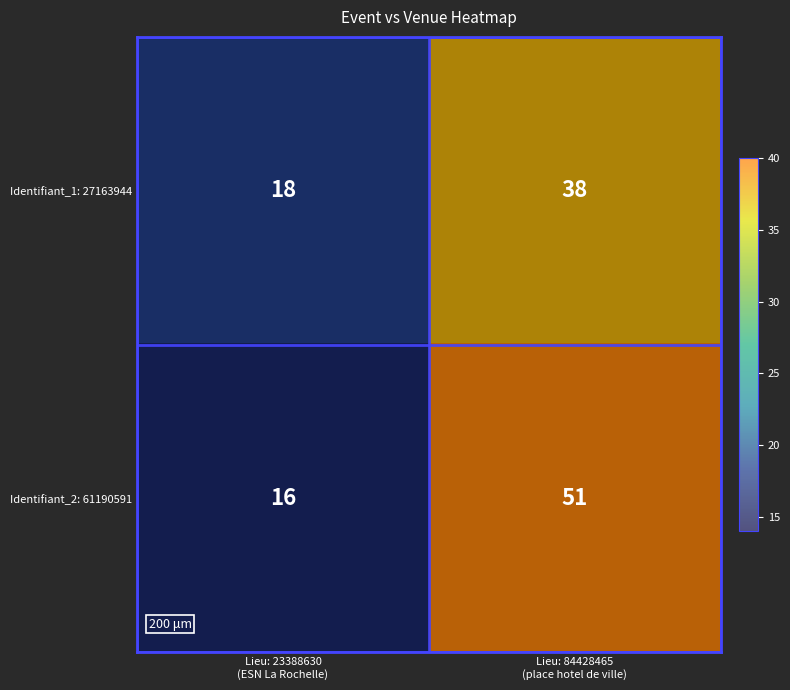

What is the sum of all Identifiant_1: 27163944 values?

56